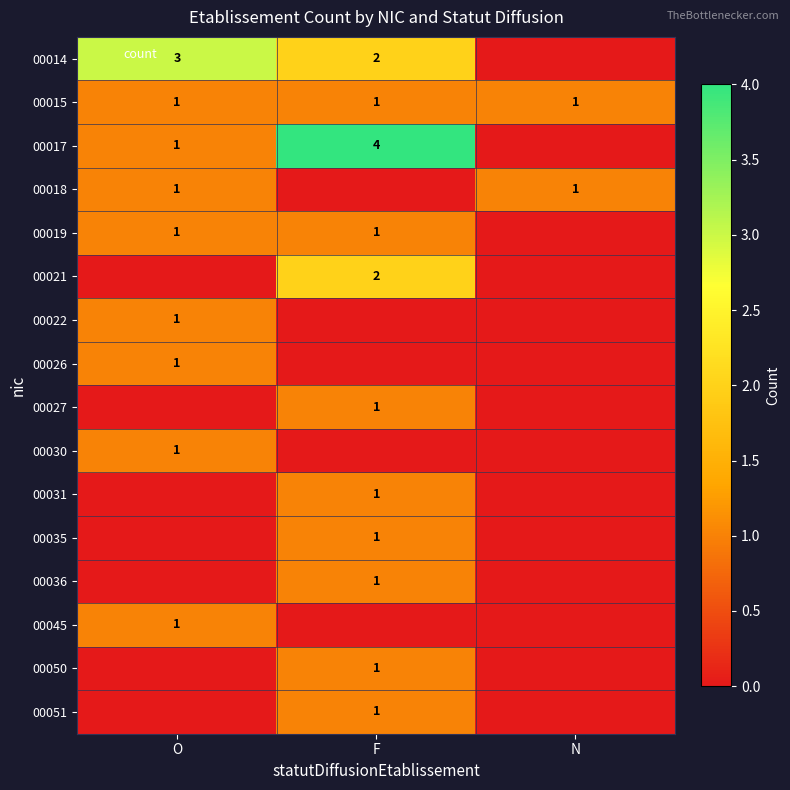

Which category has the highest value in the 00027 series?

F